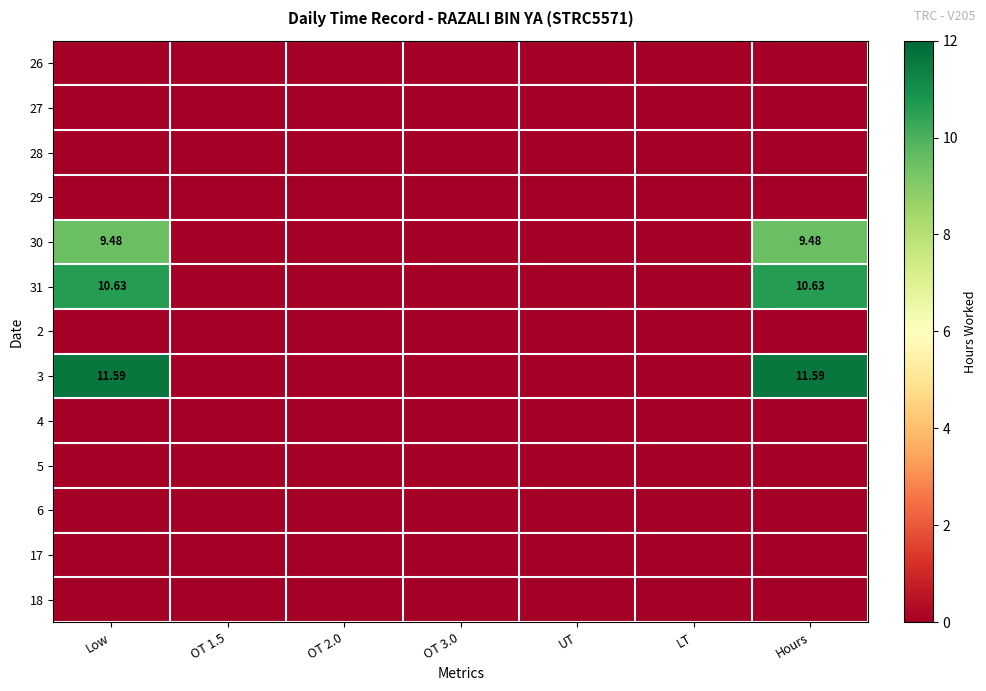

At OT 3.0, list the series in order from largest to smallest.

26, 27, 28, 29, 30, 31, 2, 3, 4, 5, 6, 17, 18